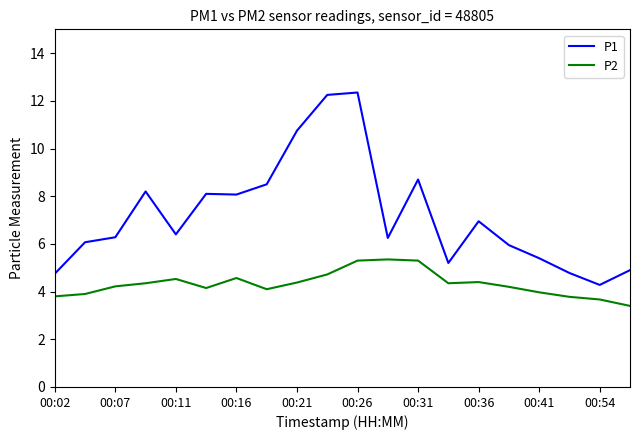

In P2, how many points are higher than both neighbors (excluding endpoints)?

4